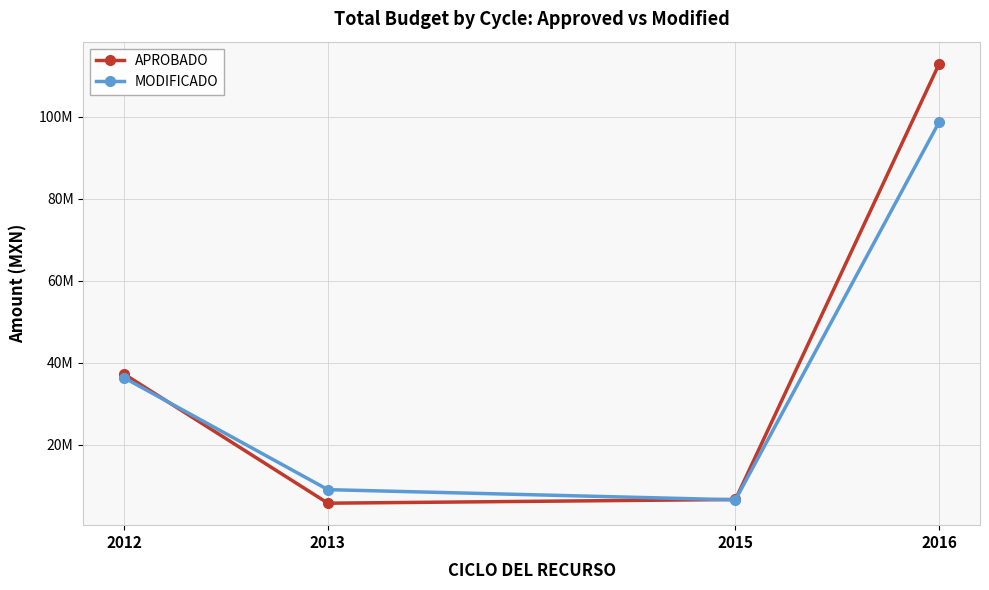

Does the chart display data point markers on the line(s)?

Yes